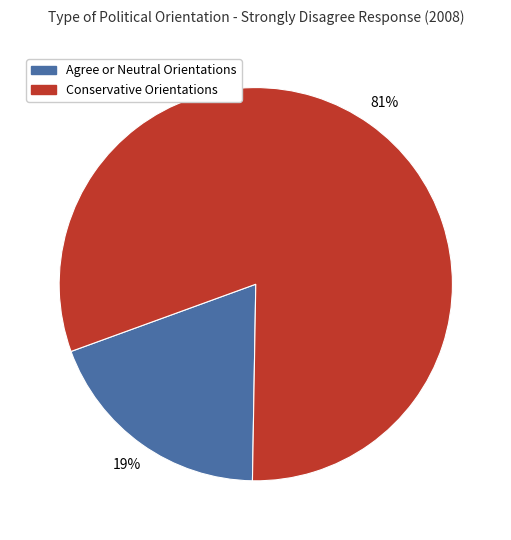

How many slices are in this pie chart?

2